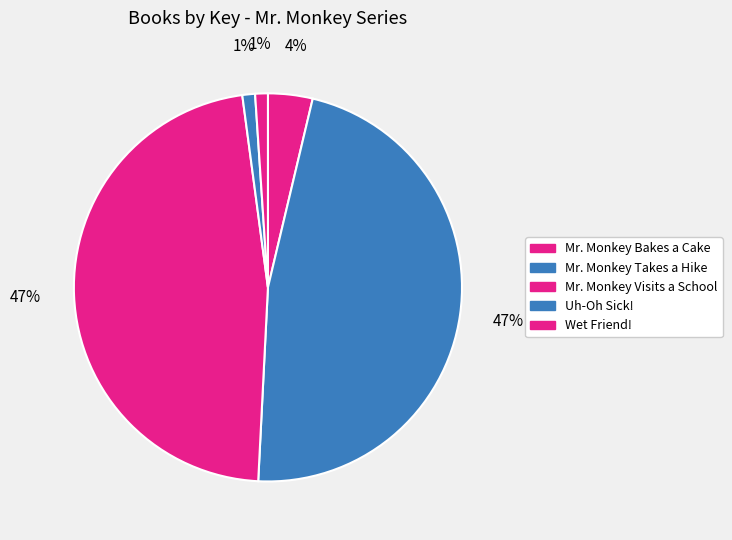

Is it true that Uh-Oh Sick! is 1% of the pie?

True